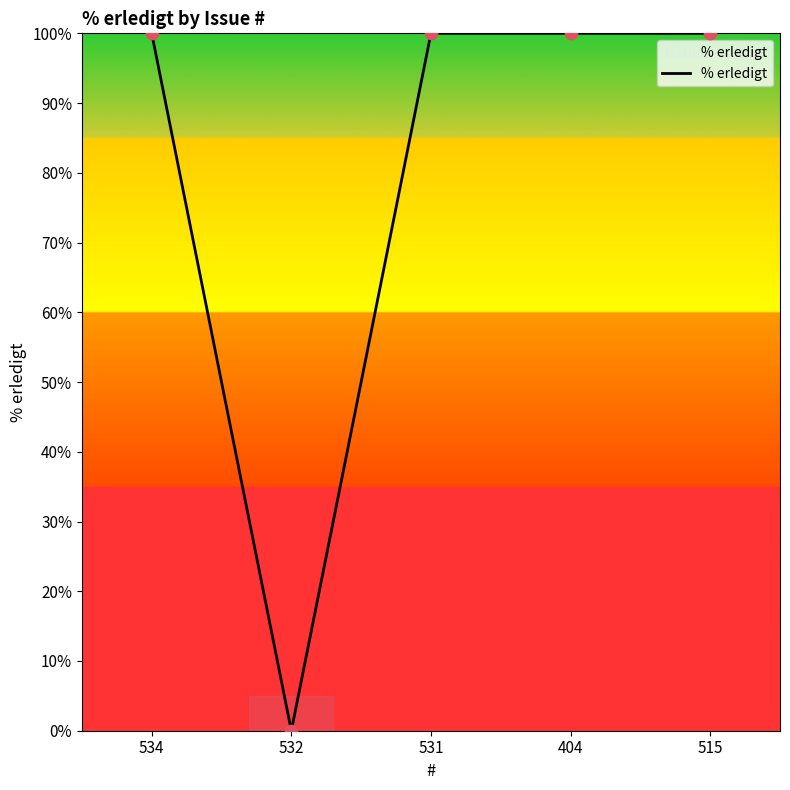

What is the ratio of the value at 515 to the value at 531?

1.0